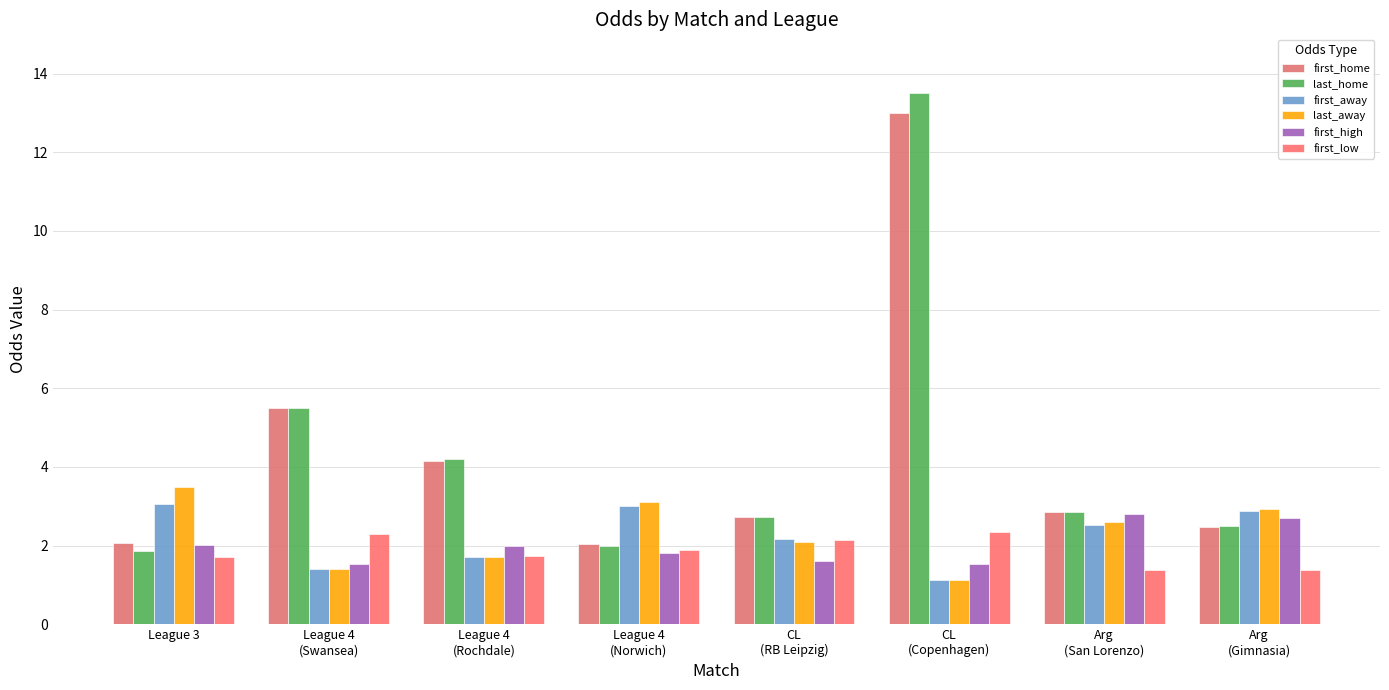

Count the number of data series in this chart.

6